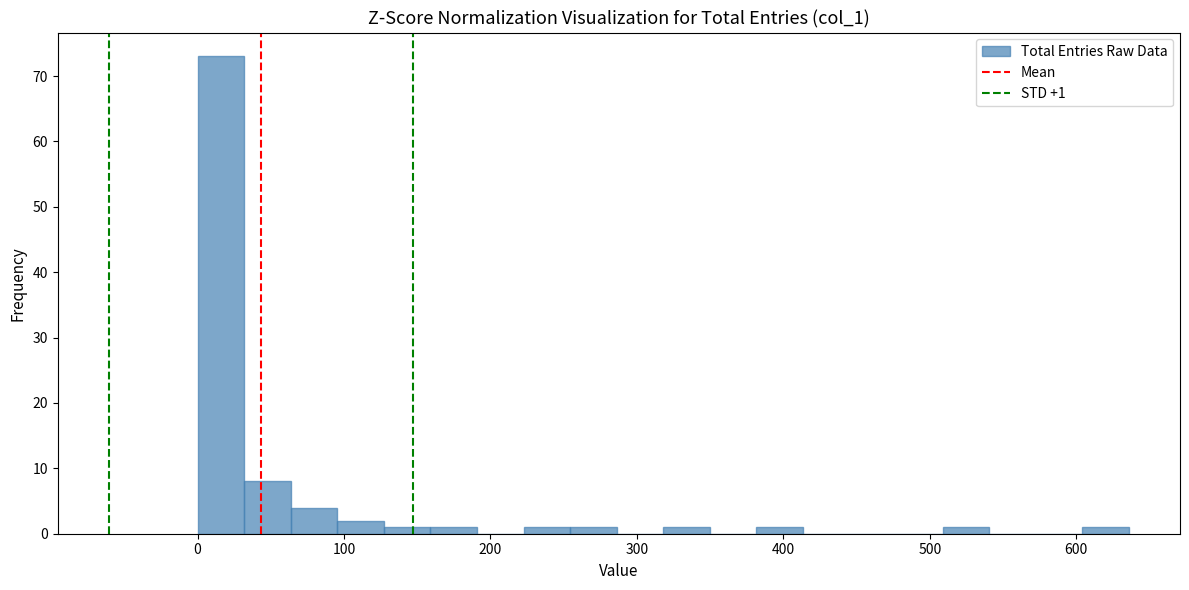

Read against the x-axis, roughly where is the centre of the tallest bar?

20